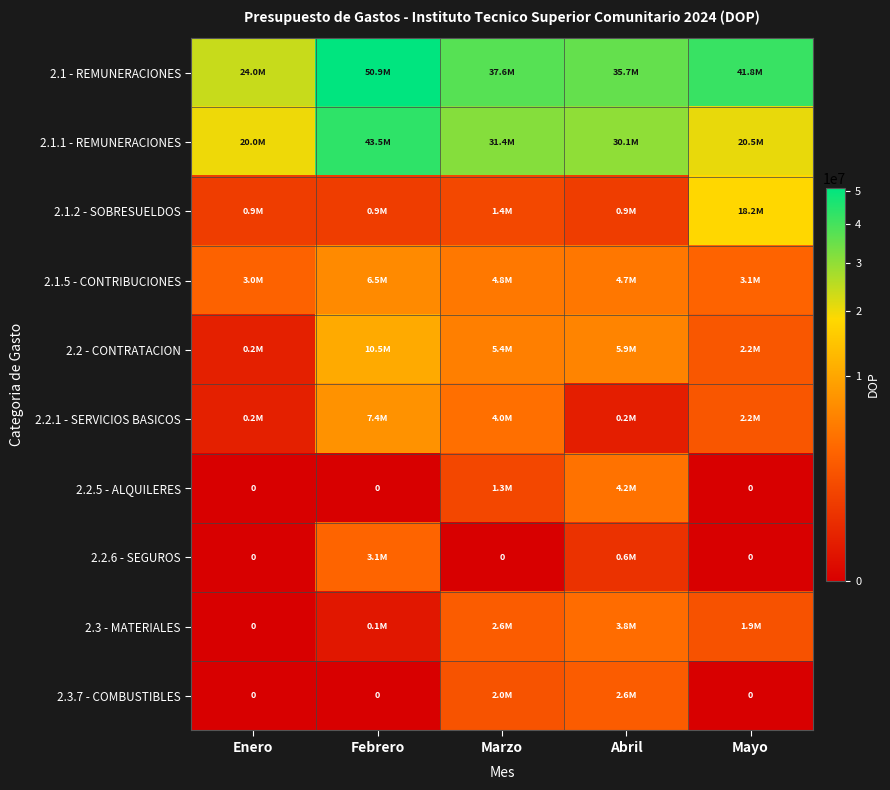

What is the maximum value for 2.2.1 - SERVICIOS BASICOS?

7402789.9